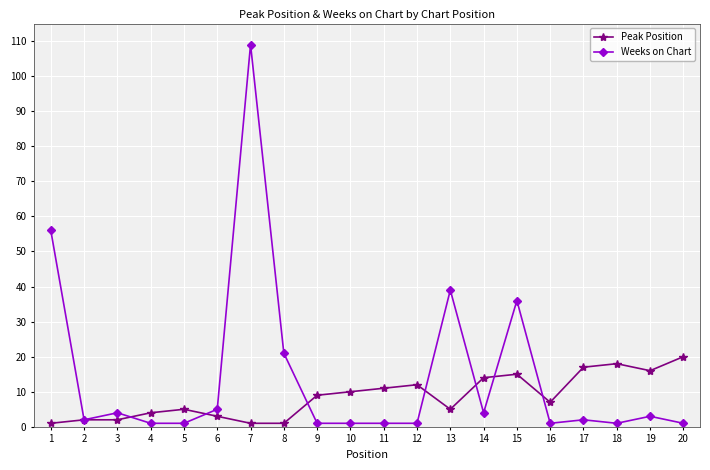

Is it true that Peak Position equals 7 at 16?

True